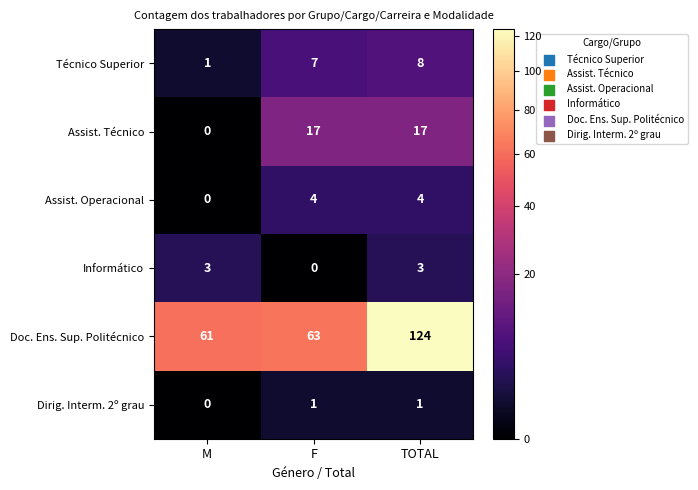

Reading left to right, list all the values displayed in this chart.

Técnico Superior: 1	7	8
Assist. Técnico: 0	17	17
Assist. Operacional: 0	4	4
Informático: 3	0	3
Doc. Ens. Sup. Politécnico: 61	63	124
Dirig. Interm. 2º grau: 0	1	1